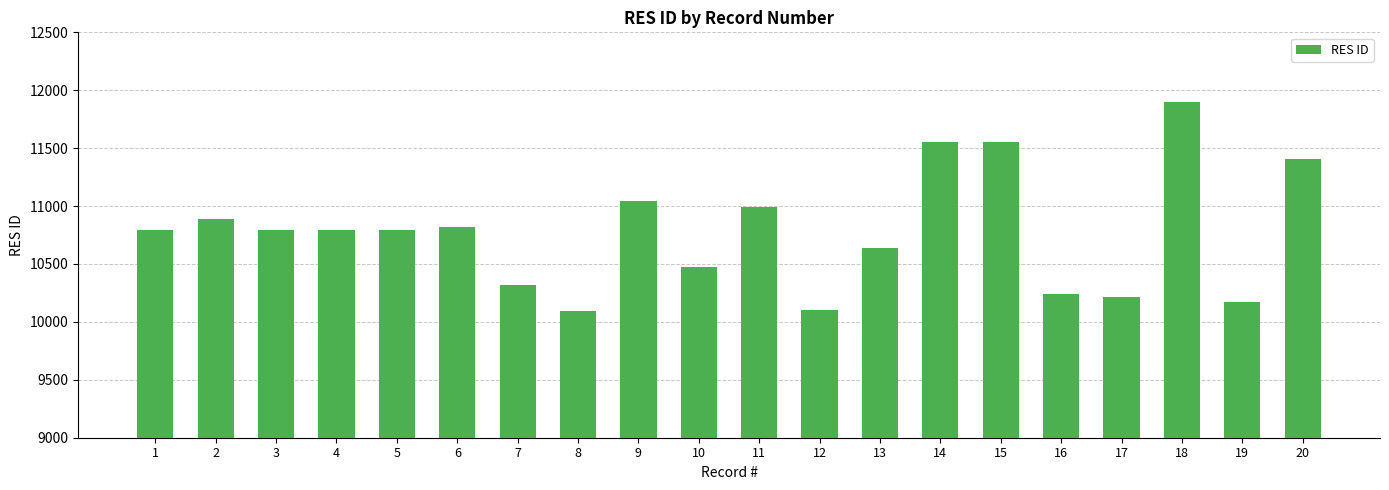

What is the value of the 17th bar from the left?

10211